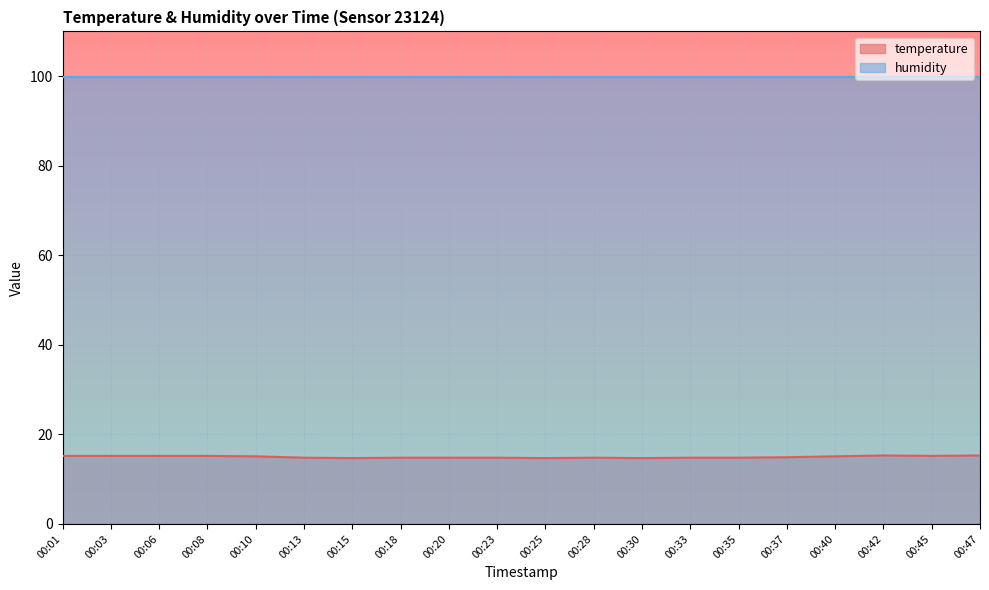

The value at 00:25 is 20.6. True or false?

False